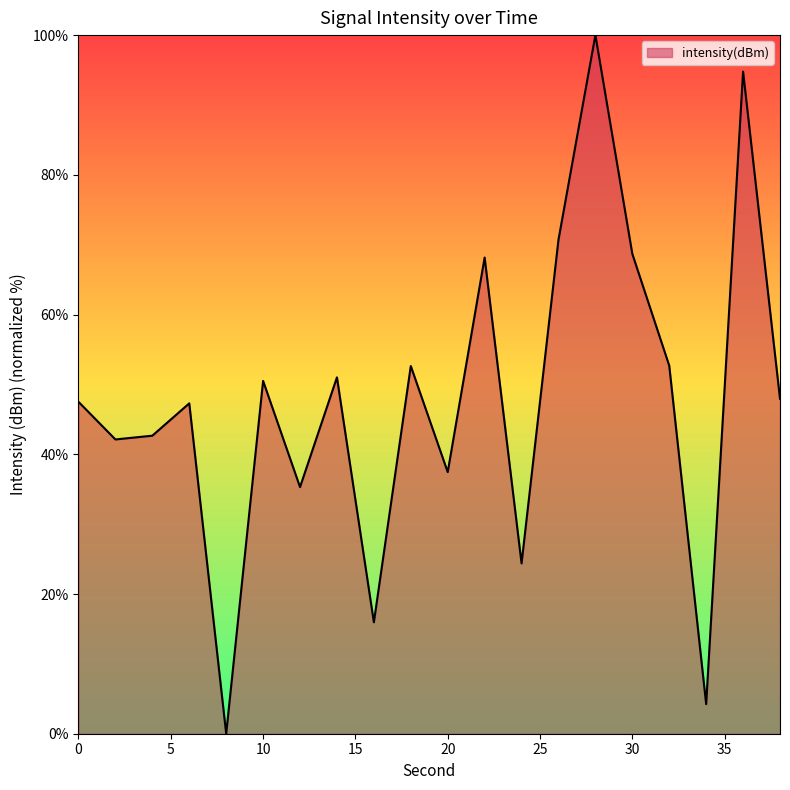

What is the greatest value displayed?

100.0